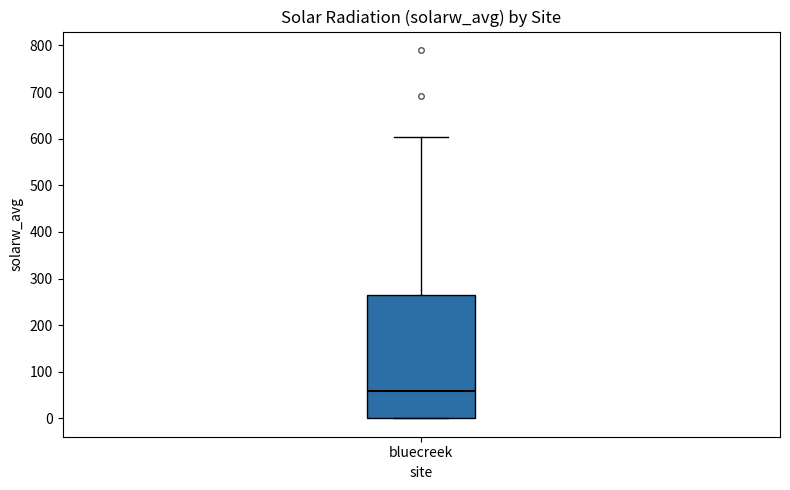

Where is the upper edge of the box for bluecreek on the y-axis? The values are not printed on the chart, so give them approximately, as read against the axis.

260